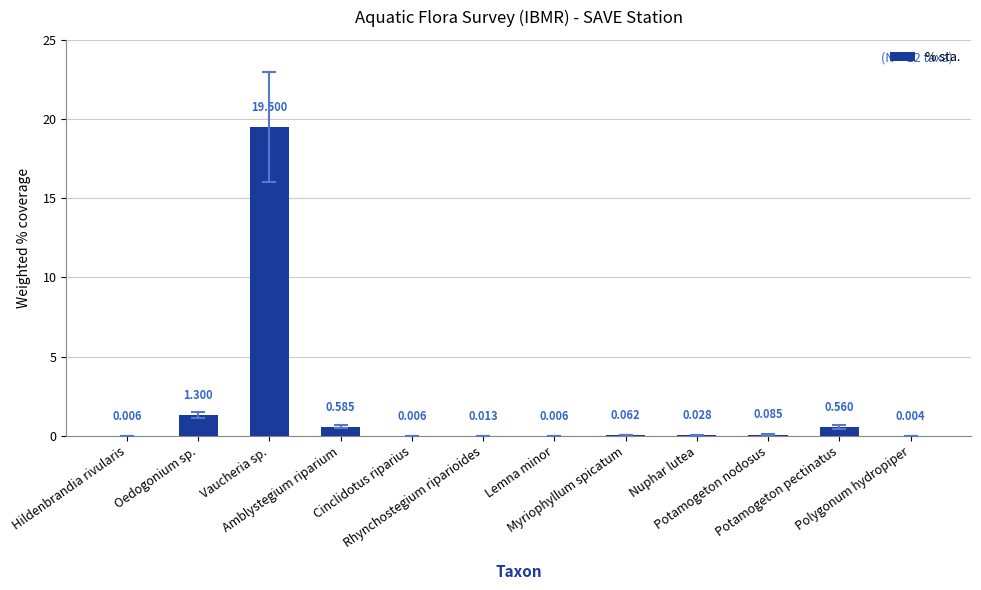

Does the chart contain stacked bars?

No